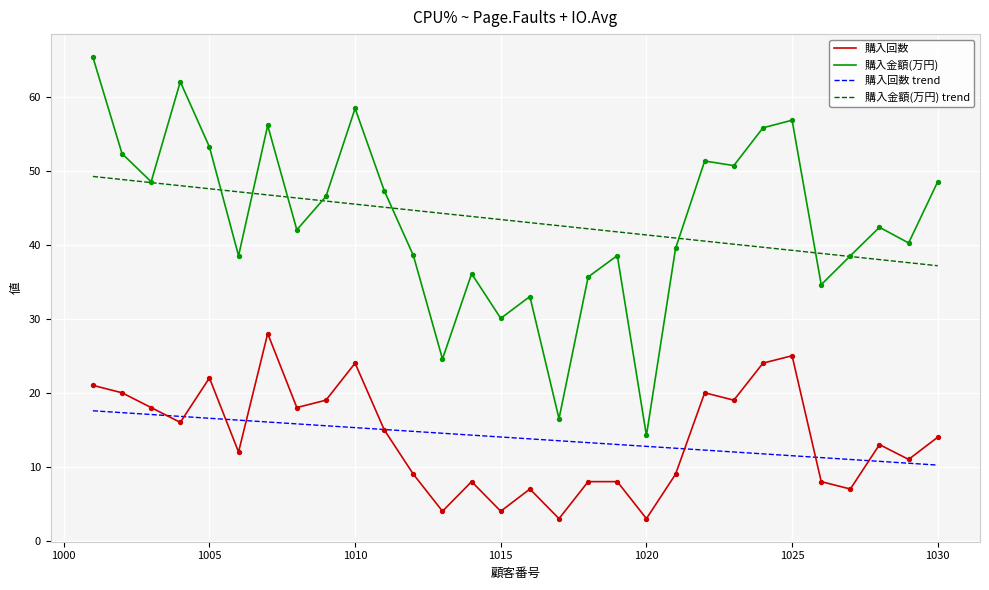

What is the maximum value for 購入金額(万円) trend?

49.2